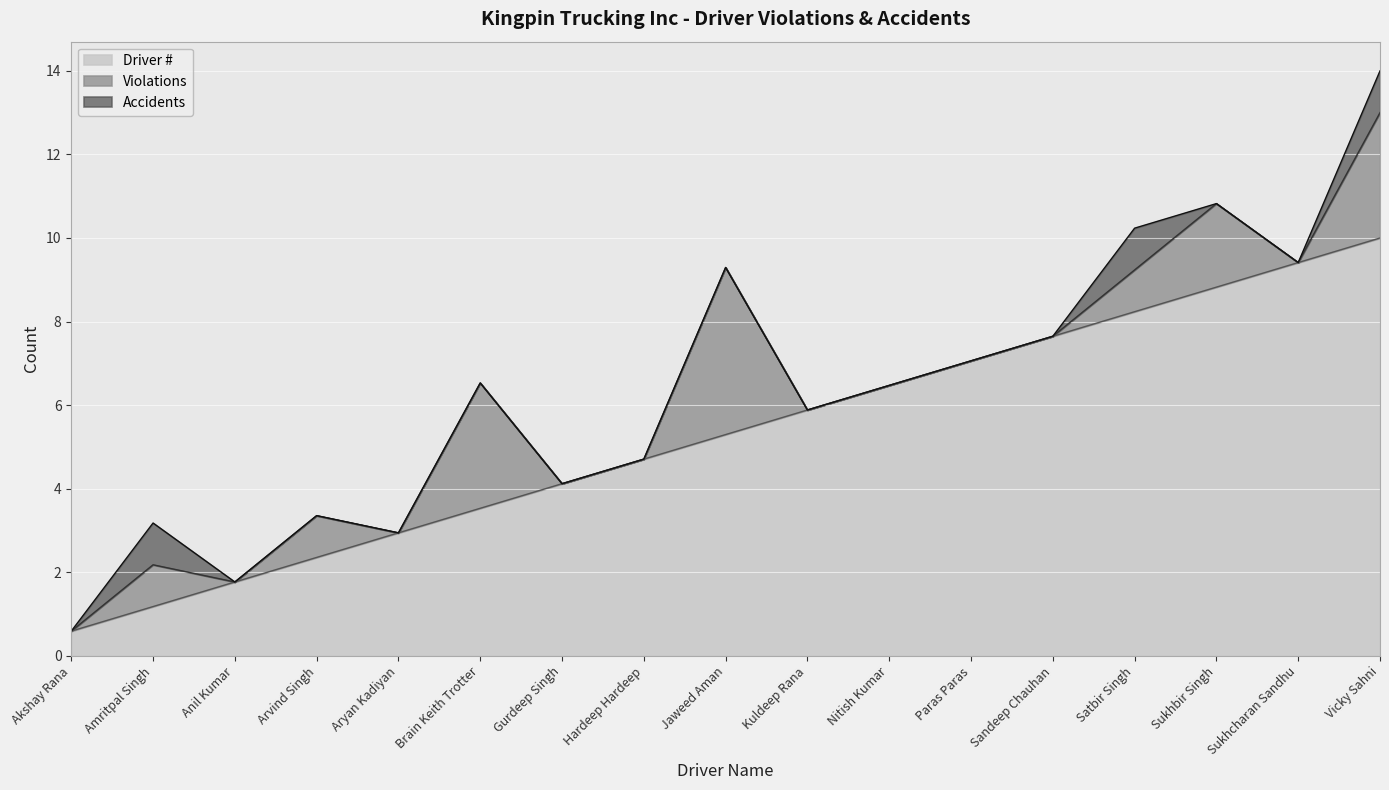

What value does the Driver # series have at Jaweed Aman?

5.3